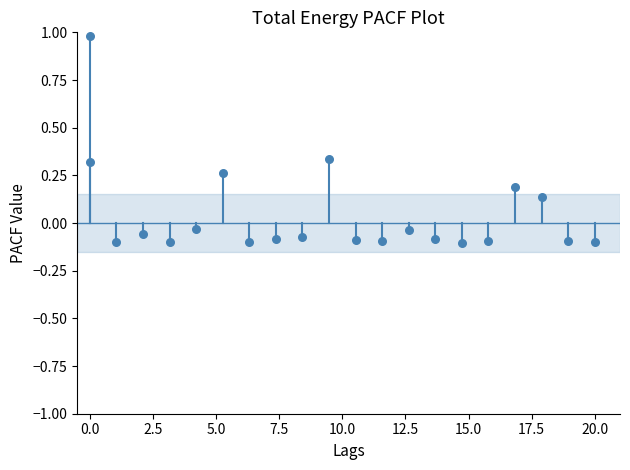

What is the range of X values (max minus min)?

20.0